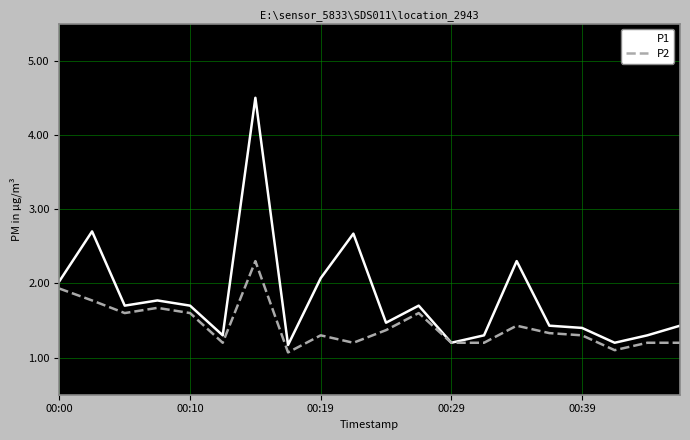

Which series has the widest spread of values?

P1